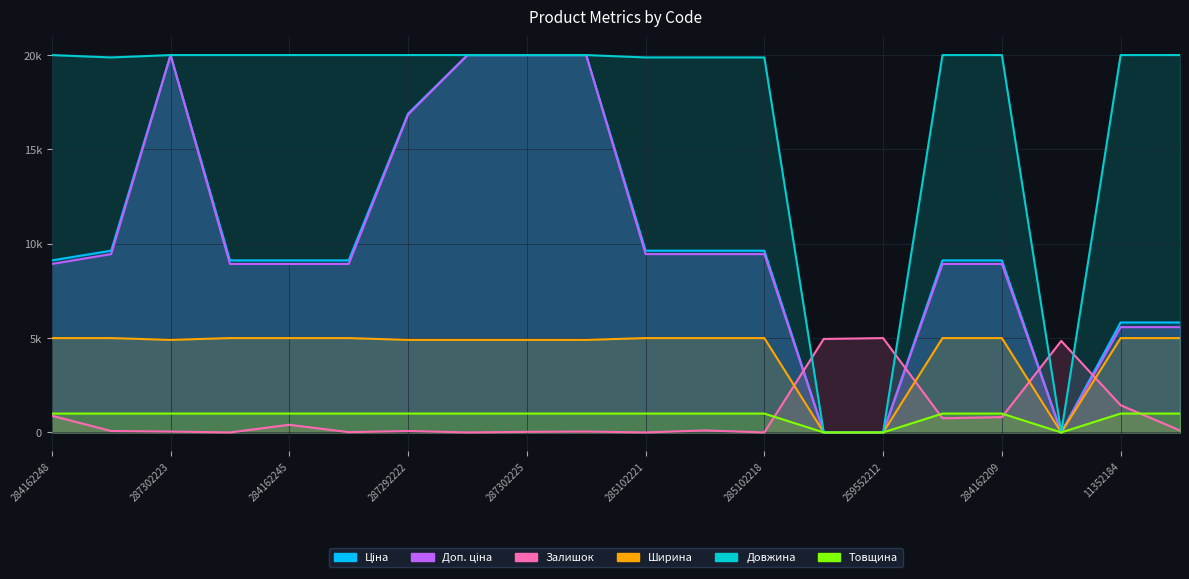

At which category is the sum across all series the highest?

287302223